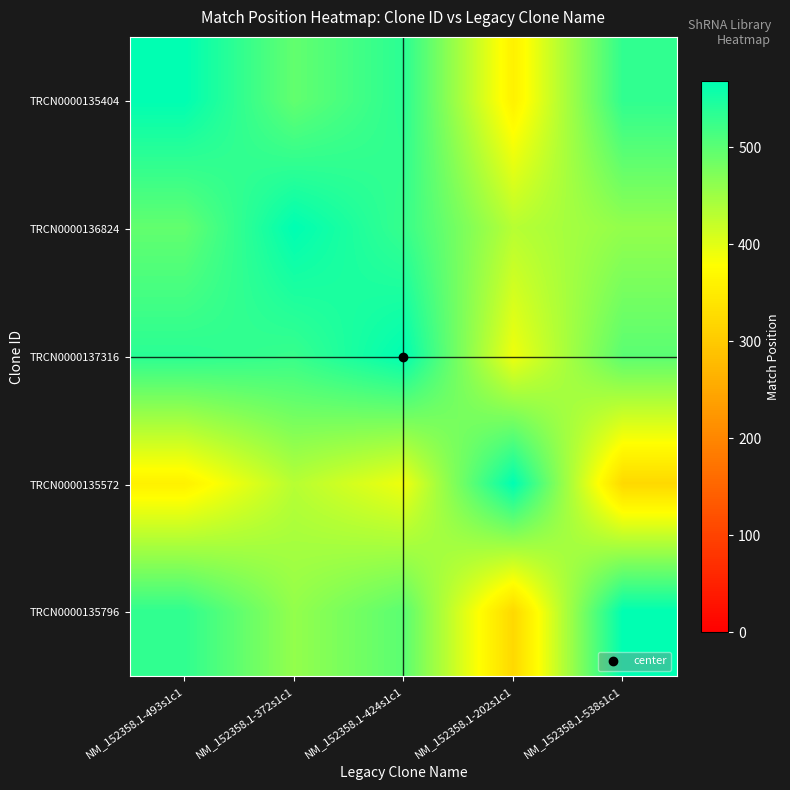

Reading left to right, extract all data points from this chart.

TRCN0000135404: NM_152358.1-493s1c1=568.0	NM_152358.1-372s1c1=494.4	NM_152358.1-424s1c1=536.0	NM_152358.1-202s1c1=358.4	NM_152358.1-538s1c1=532.0
TRCN0000136824: NM_152358.1-493s1c1=494.4	NM_152358.1-372s1c1=568.0	NM_152358.1-424s1c1=526.4	NM_152358.1-202s1c1=432.0	NM_152358.1-538s1c1=458.4
TRCN0000137316: NM_152358.1-493s1c1=536.0	NM_152358.1-372s1c1=526.4	NM_152358.1-424s1c1=568.0	NM_152358.1-202s1c1=390.4	NM_152358.1-538s1c1=500.0
TRCN0000135572: NM_152358.1-493s1c1=358.4	NM_152358.1-372s1c1=432.0	NM_152358.1-424s1c1=390.4	NM_152358.1-202s1c1=568.0	NM_152358.1-538s1c1=322.4
TRCN0000135796: NM_152358.1-493s1c1=532.0	NM_152358.1-372s1c1=458.4	NM_152358.1-424s1c1=500.0	NM_152358.1-202s1c1=322.4	NM_152358.1-538s1c1=568.0